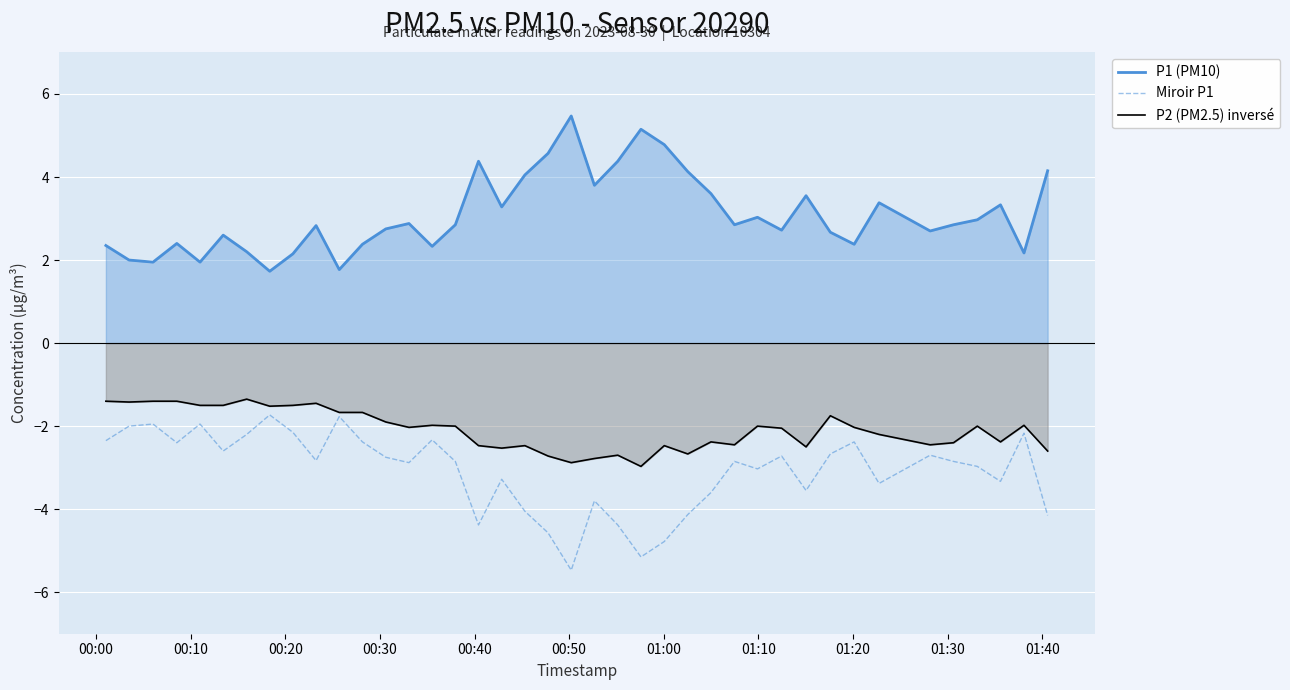

List the series in order of their overall mean, highest first.

P1 (PM10), P2 (PM2.5) inversé, Miroir P1